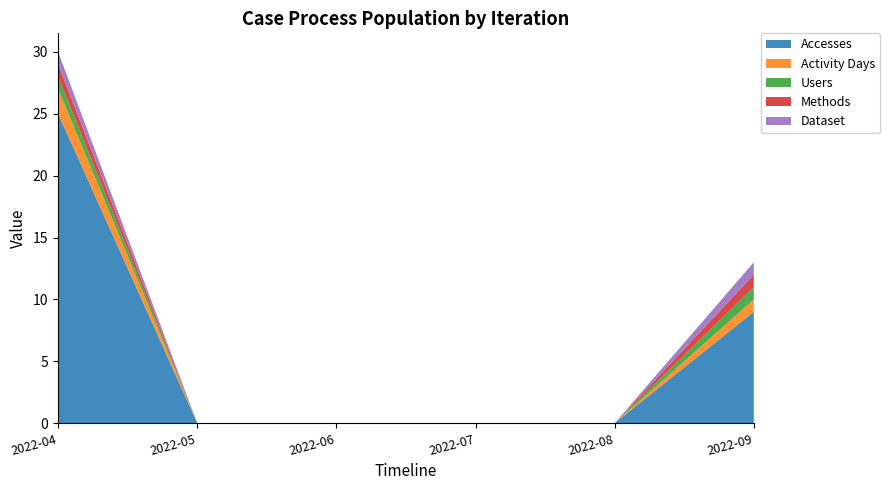

Reading left to right, what are all the values shown in this chart?

Accesses: 2022-04=25	2022-05=0	2022-06=0	2022-07=0	2022-08=0	2022-09=9
Activity Days: 2022-04=2	2022-05=0	2022-06=0	2022-07=0	2022-08=0	2022-09=1
Users: 2022-04=1	2022-05=0	2022-06=0	2022-07=0	2022-08=0	2022-09=1
Methods: 2022-04=1	2022-05=0	2022-06=0	2022-07=0	2022-08=0	2022-09=1
Dataset: 2022-04=1	2022-05=0	2022-06=0	2022-07=0	2022-08=0	2022-09=1